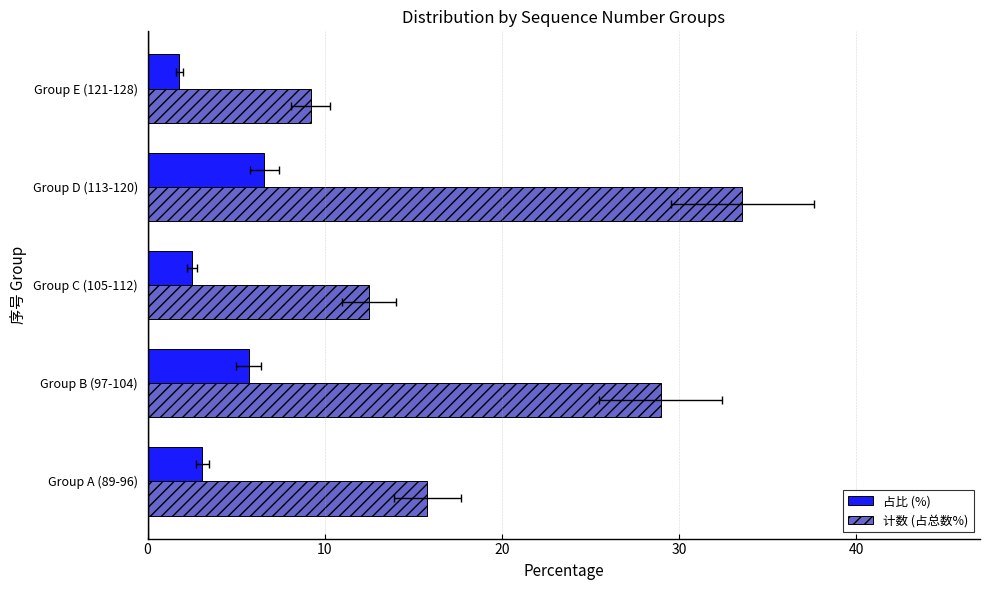

What is the difference between the maximum and minimum values in the 占比 (%) series?

4.8